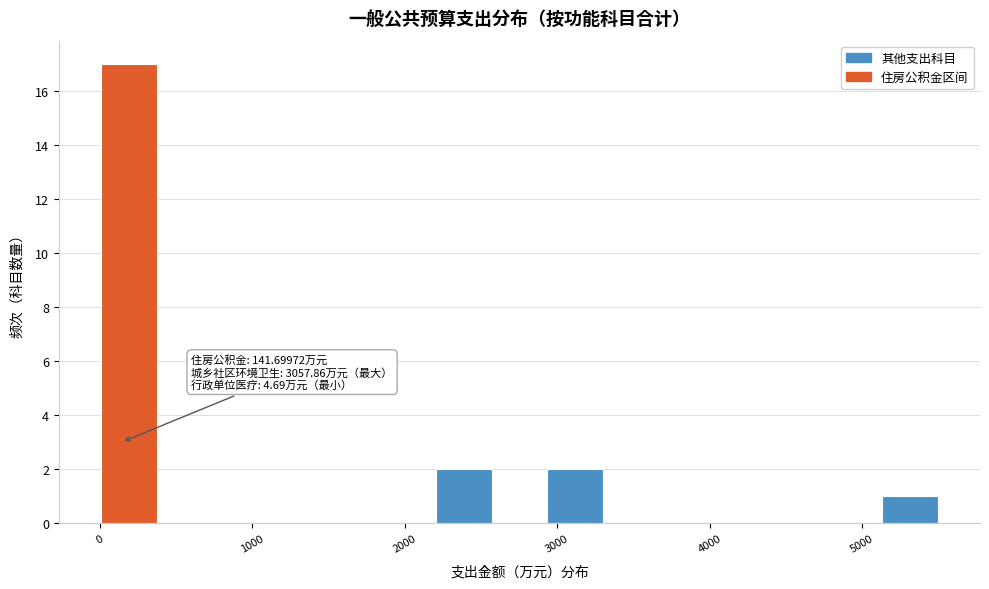

Read against the x-axis, roughly where is the centre of the tallest bar?

200